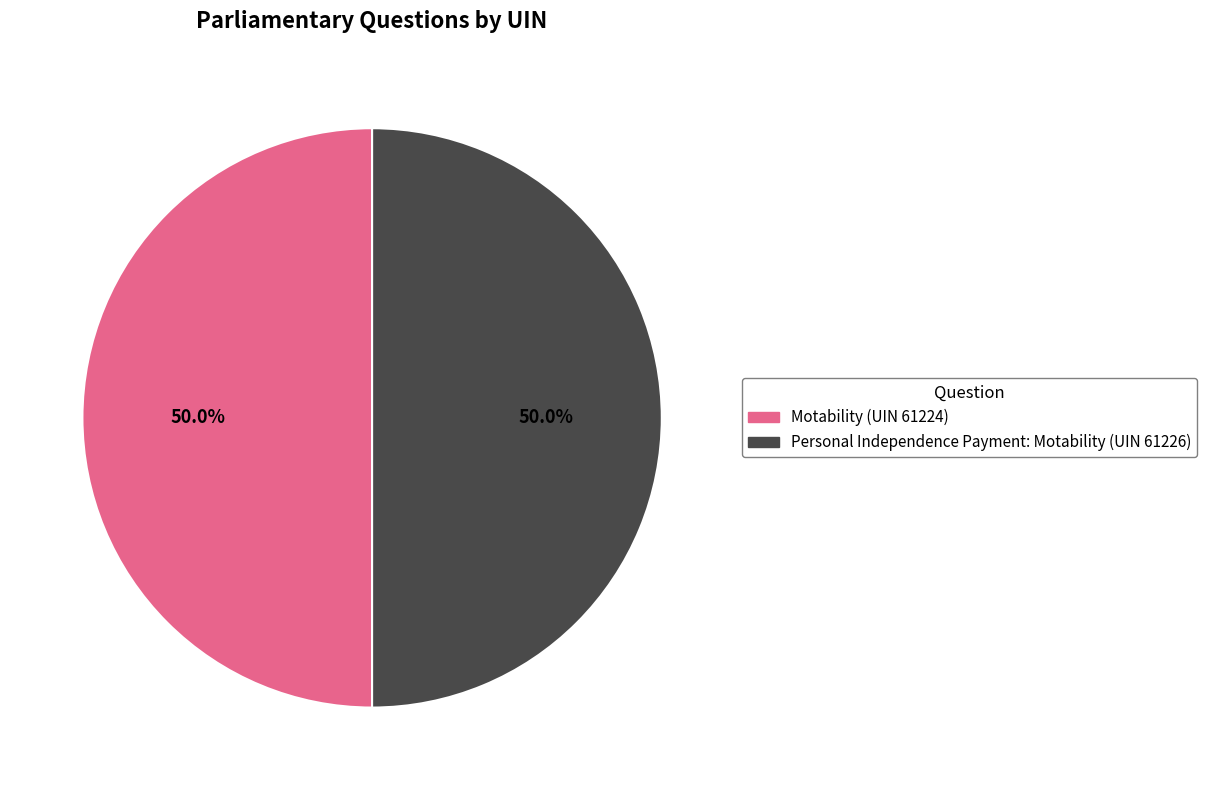

Combined, what portion of the pie is Motability (UIN 61224) and Personal Independence Payment: Motability (UIN 61226)?

100.0%